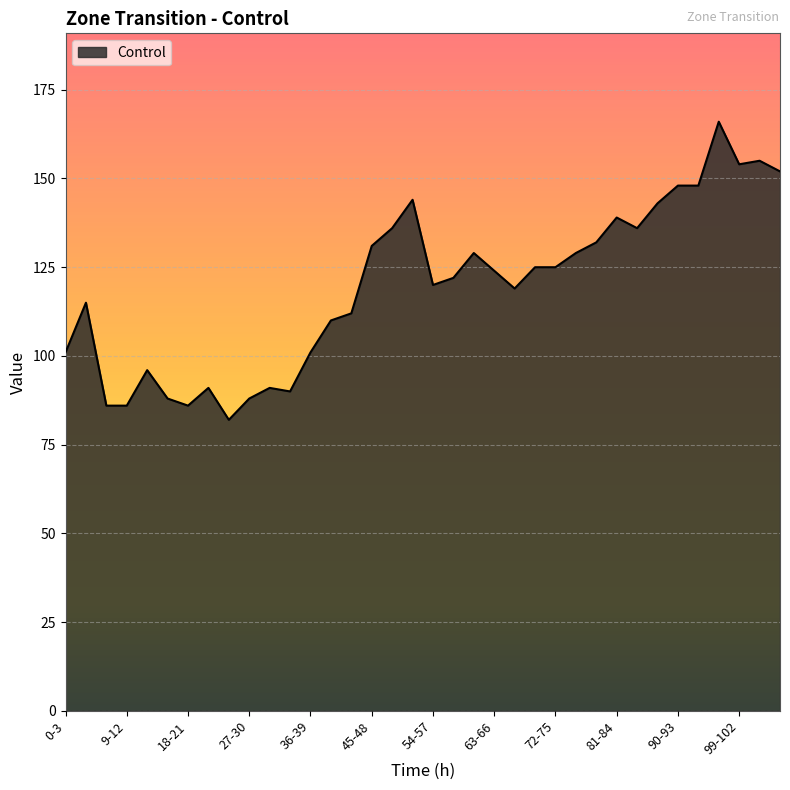

What is the difference between the maximum and minimum values?

84